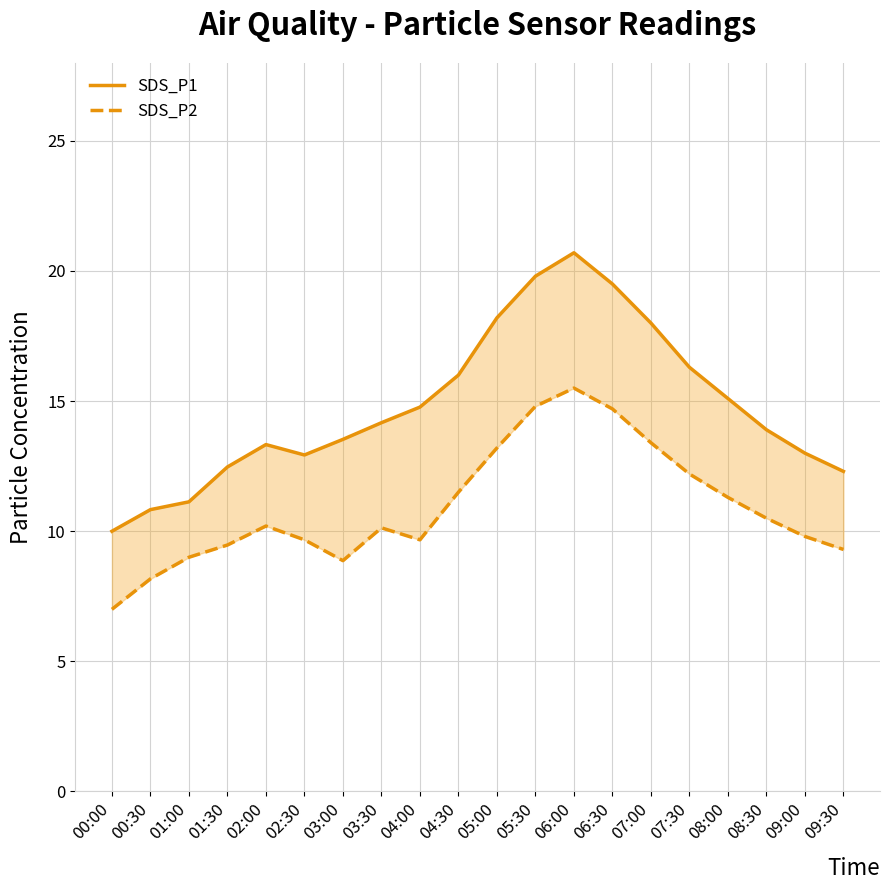

At which label does SDS_P2 reach its peak?

06:00